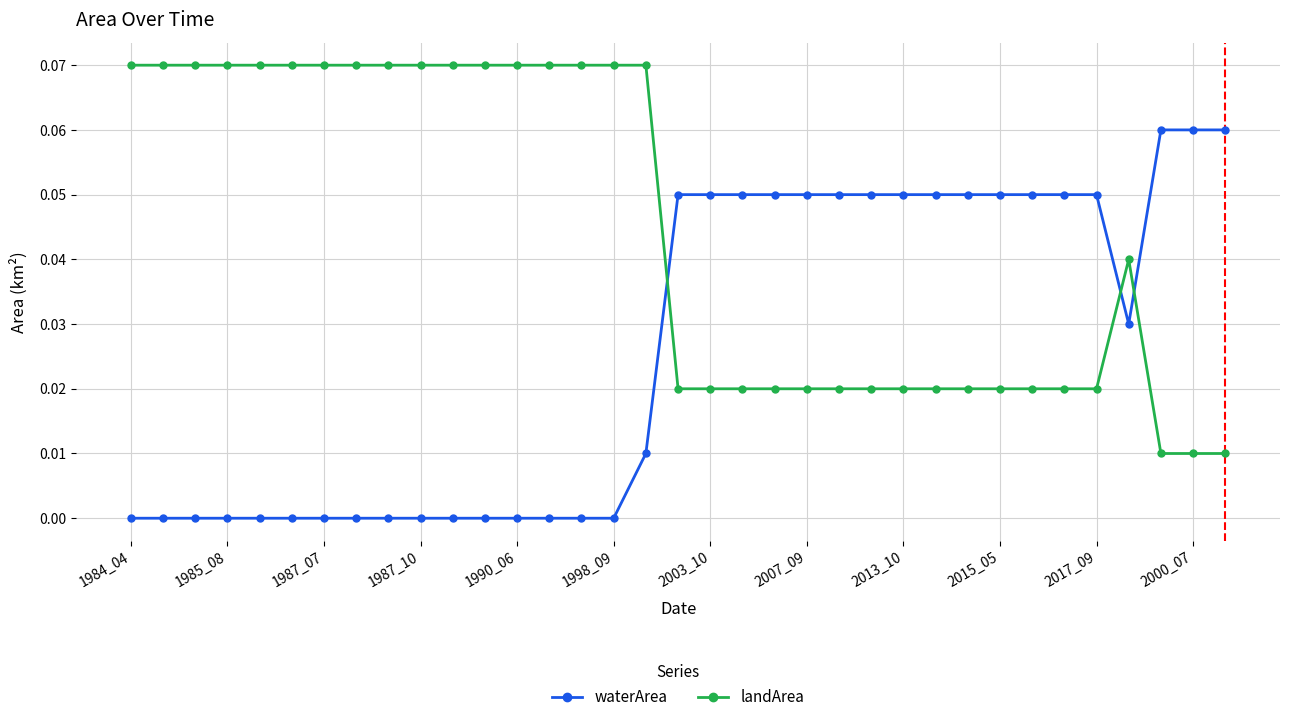

List the series in order of their overall mean, lowest first.

waterArea, landArea